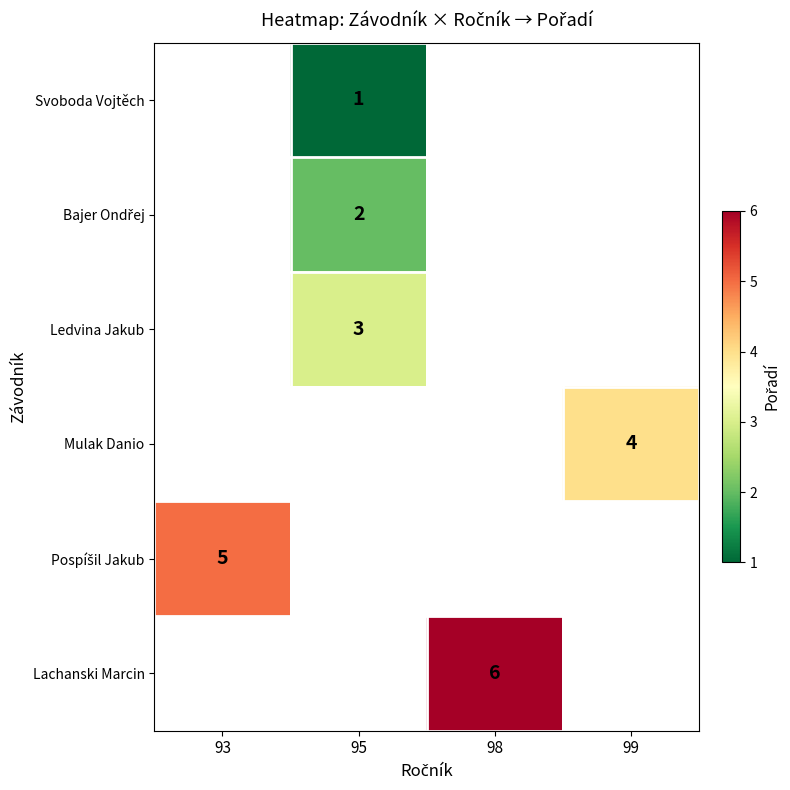

Between 93 and 95, which is larger?

95